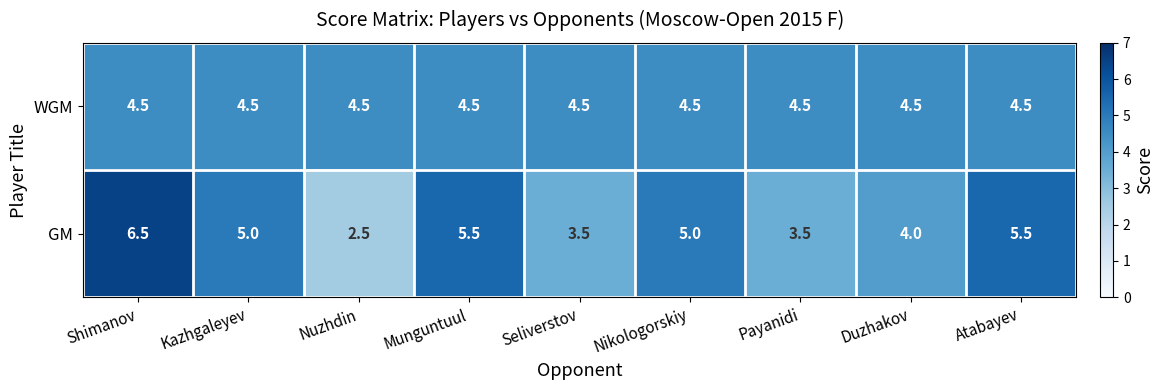

What is the total value across all series at Munguntuul?

10.0